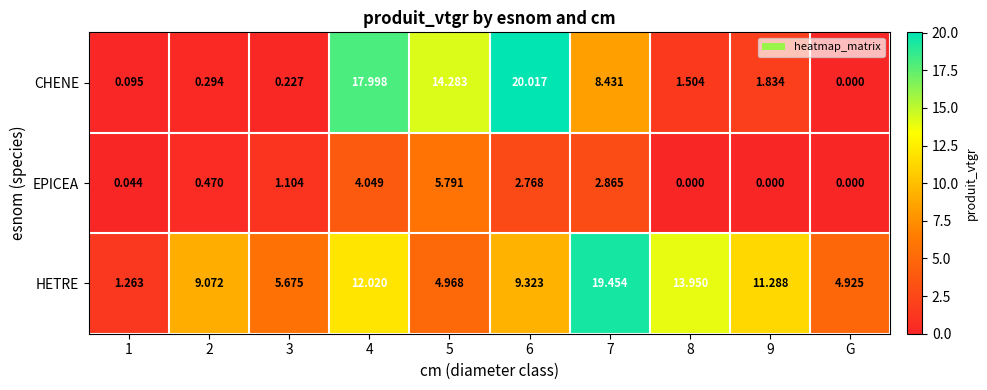

Which series has the largest total across all categories?

HETRE